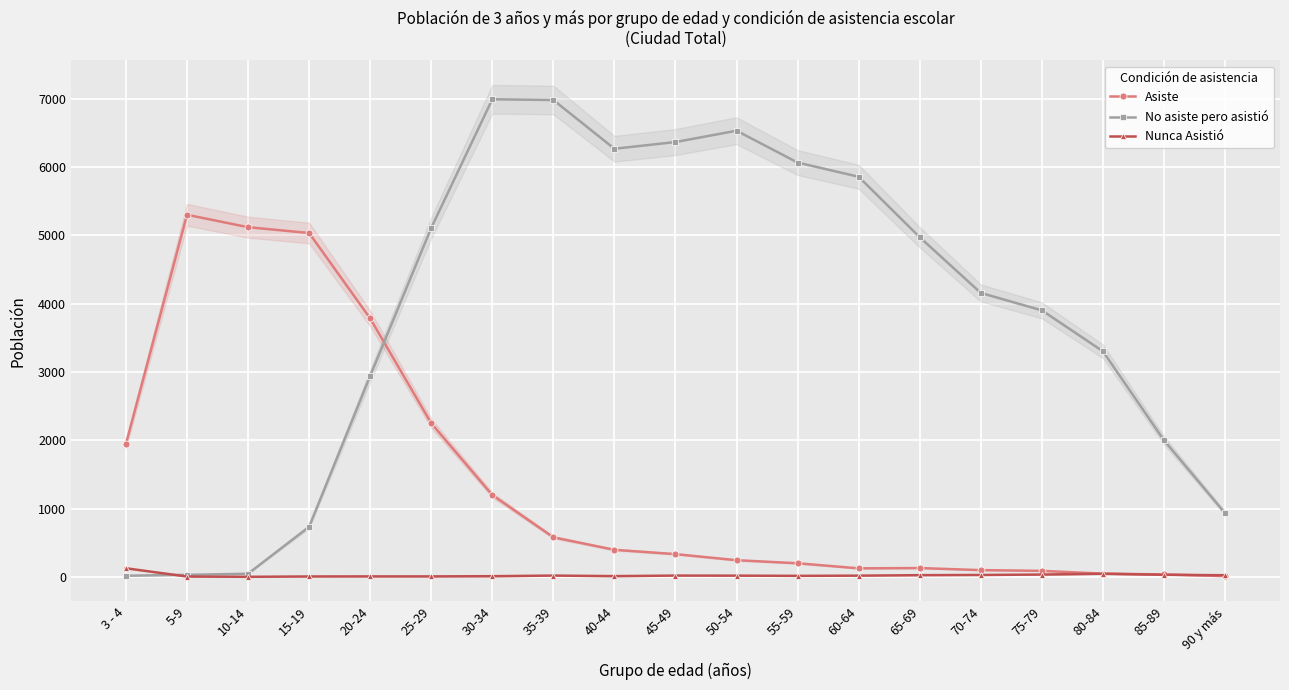

What position from the right is 80-84?

3